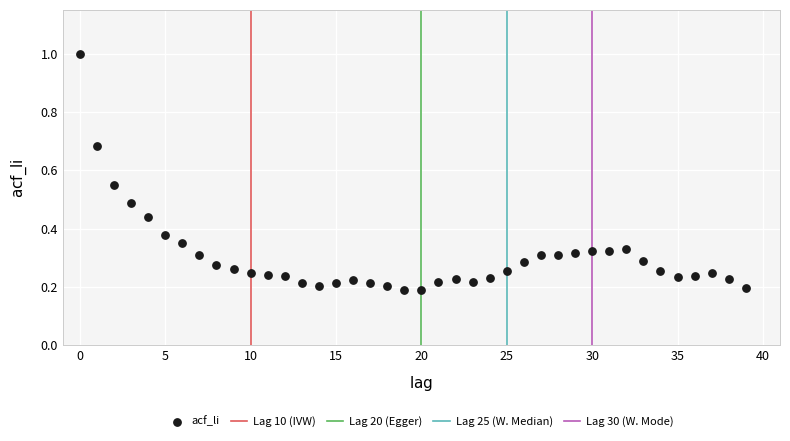

What is the range of Y values (max minus min)?

0.8